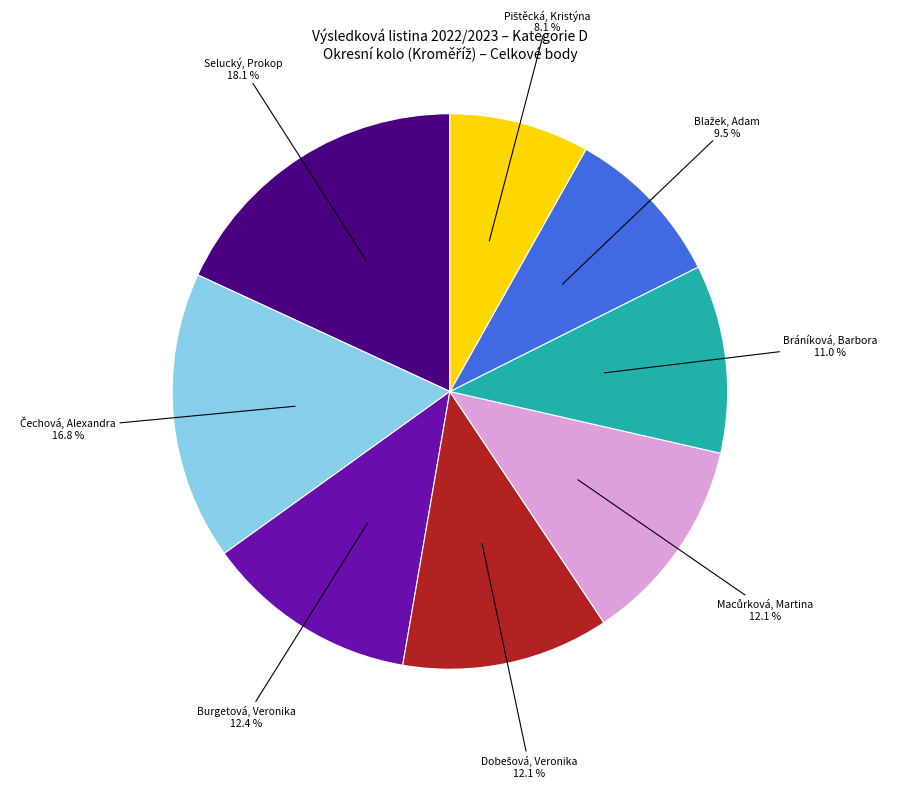

What is the largest slice in the pie chart?

Selucký, Prokop